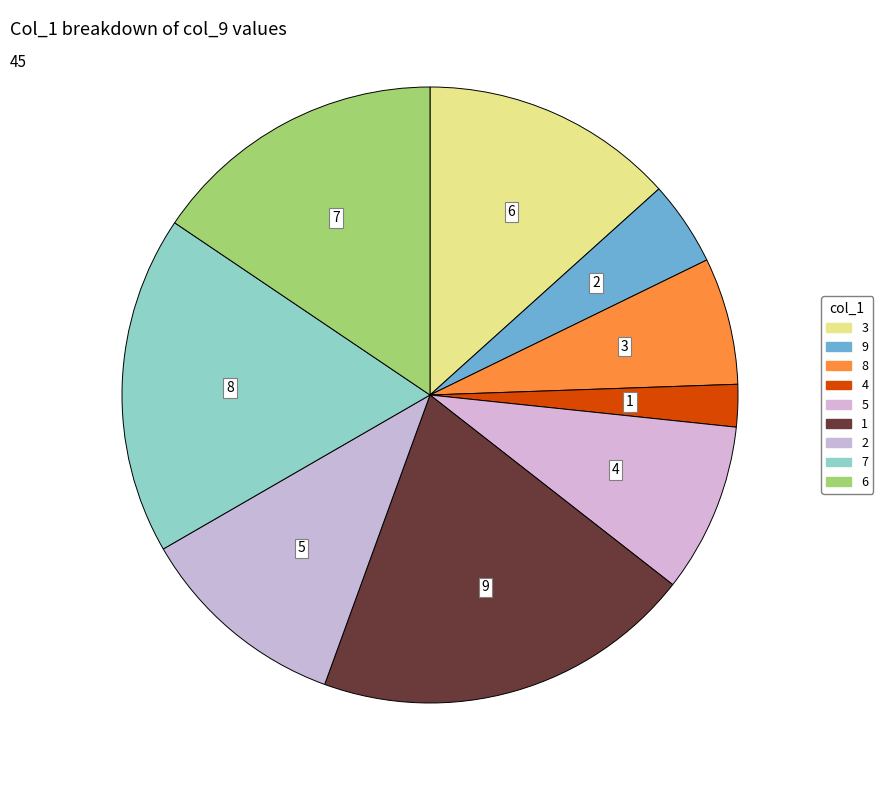

Rank the categories by value from lowest to highest.

4, 9, 8, 5, 2, 3, 6, 7, 1